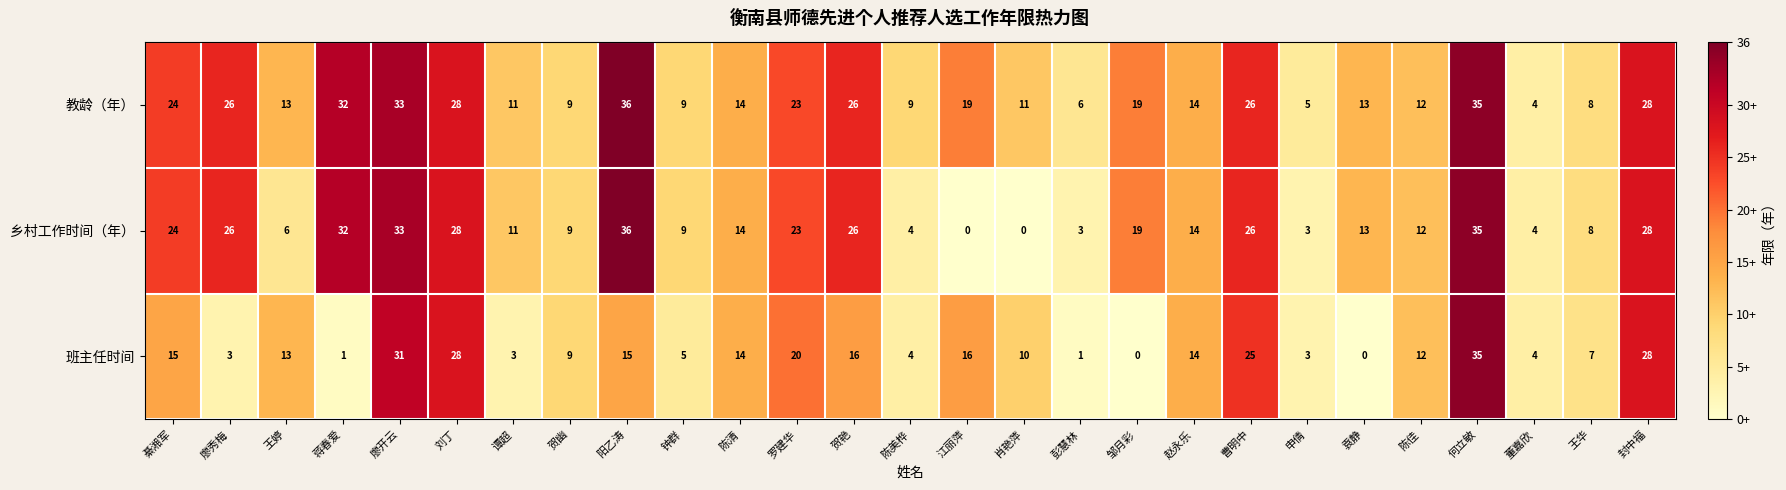

Which series has the largest total across all categories?

教龄（年）